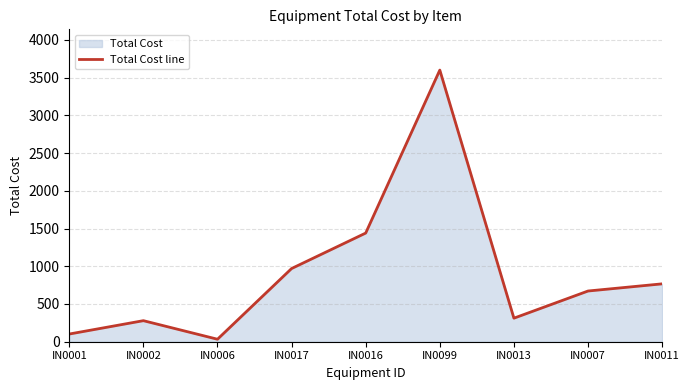

Reading left to right, what are all the values shown in this chart?

IN0001=102	IN0002=279	IN0006=33	IN0017=970	IN0016=1440	IN0099=3600	IN0013=312	IN0007=672	IN0011=767